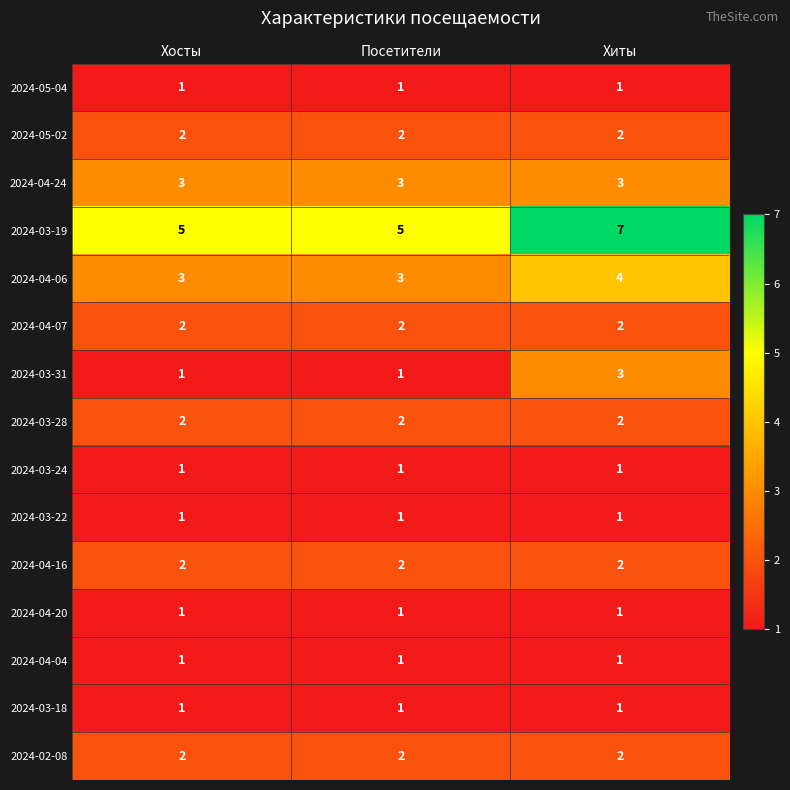

The value of 2024-03-28 at Посетители is 2. True or false?

True